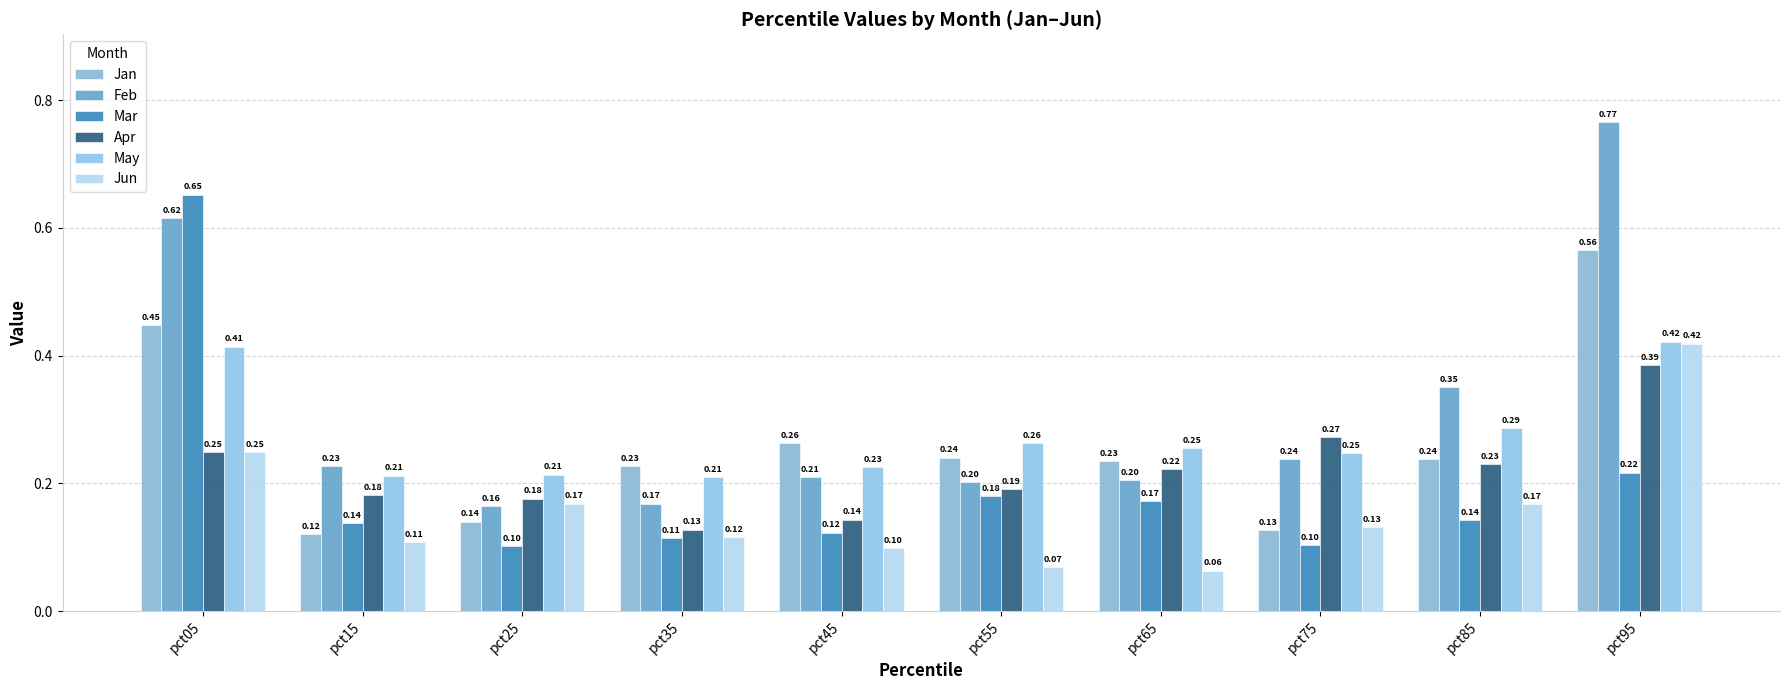

The value of Mar at pct25 is 0.1. True or false?

True